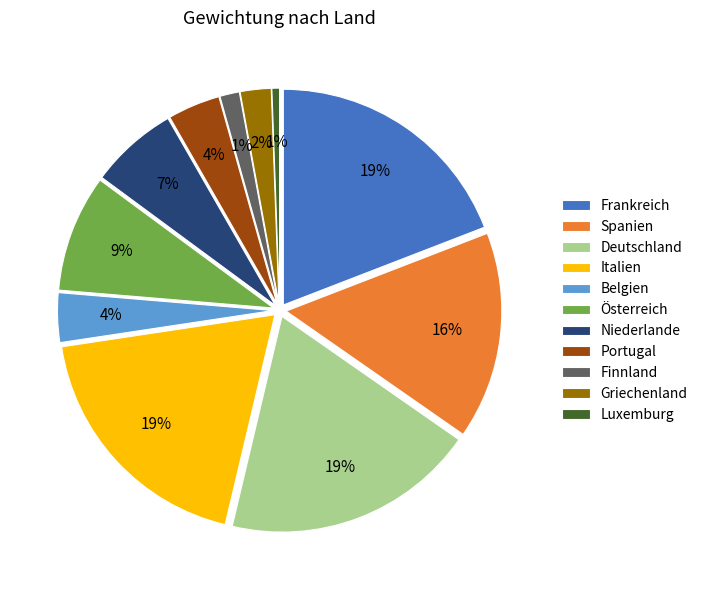

Count the number of slices in the pie.

11